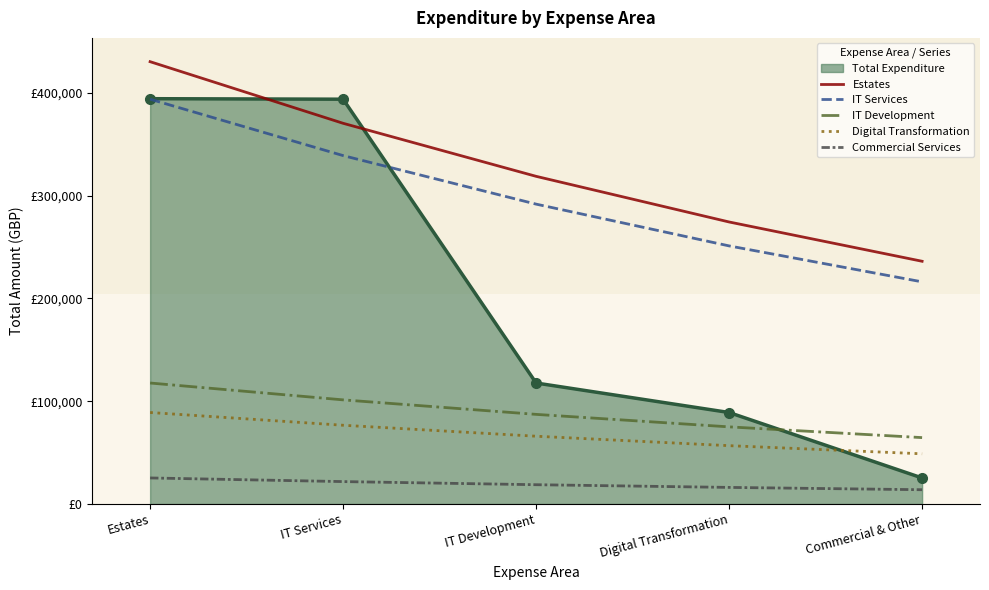

What is the total value across all series at Estates?

1056251.2